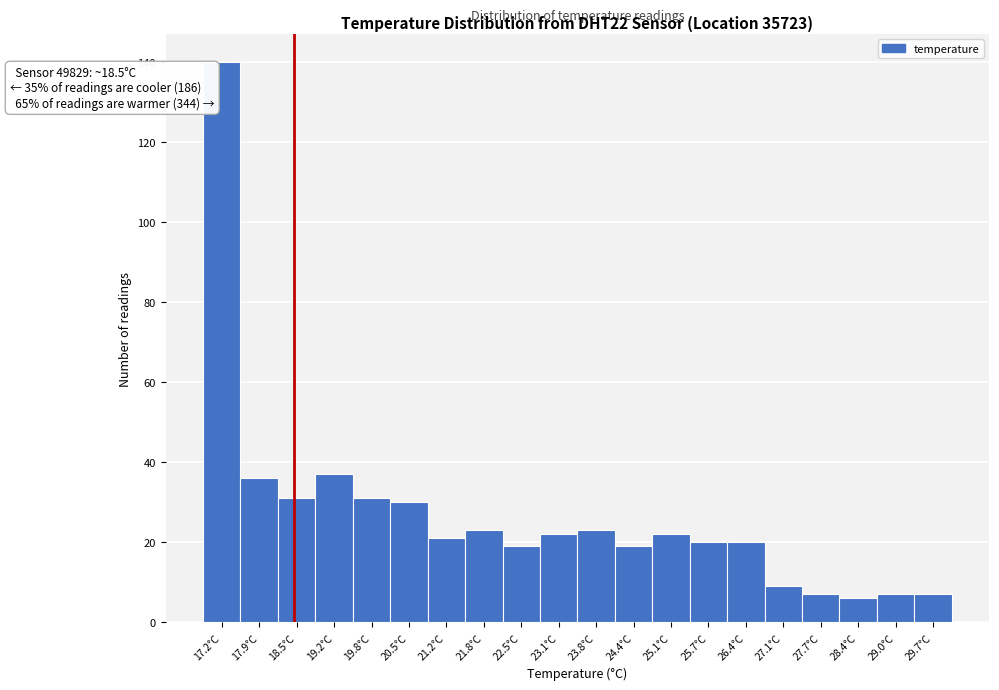

Over which range of the x-axis is the bar tallest?

16.9 to 17.6